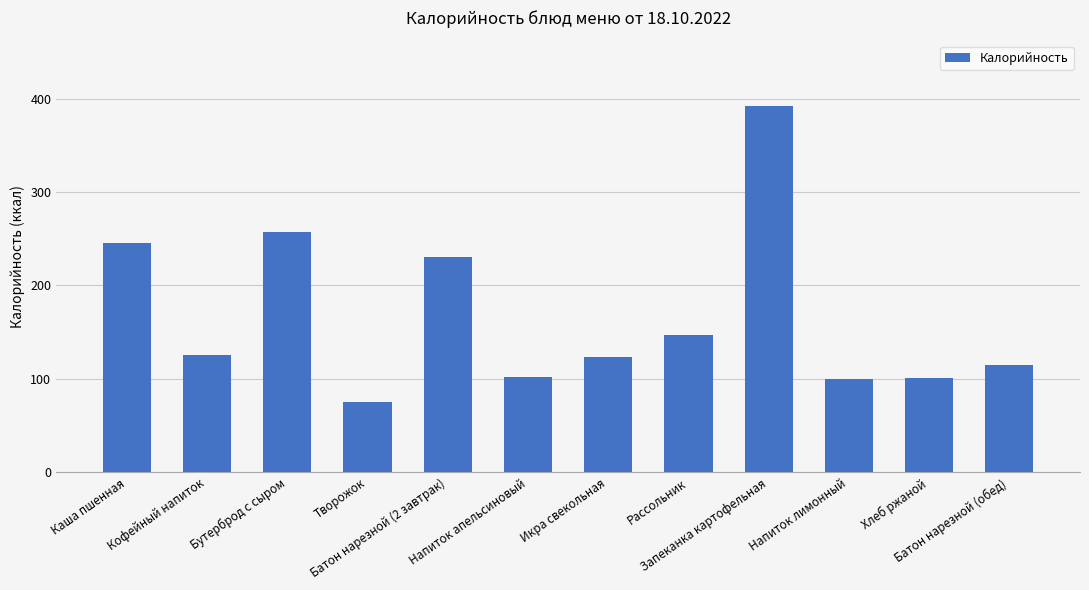

What is the maximum value shown in the chart?

392